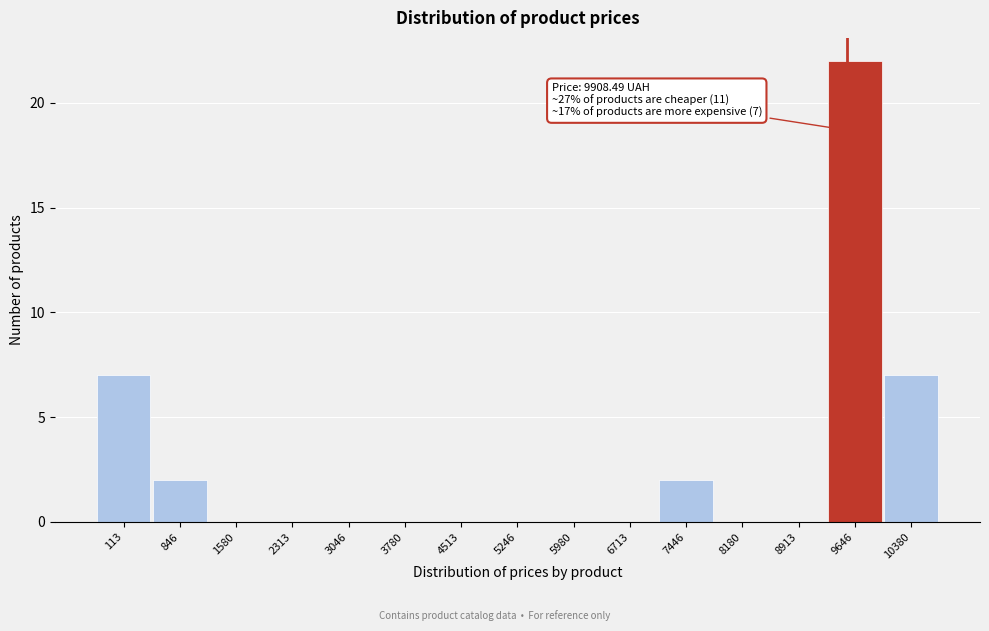

Reading left to right, transcribe all the data shown in this chart.

113=7	846=2	1580=0	2313=0	3046=0	3780=0	4513=0	5246=0	5980=0	6713=0	7446=2	8180=0	8913=0	9646=22	10380=7